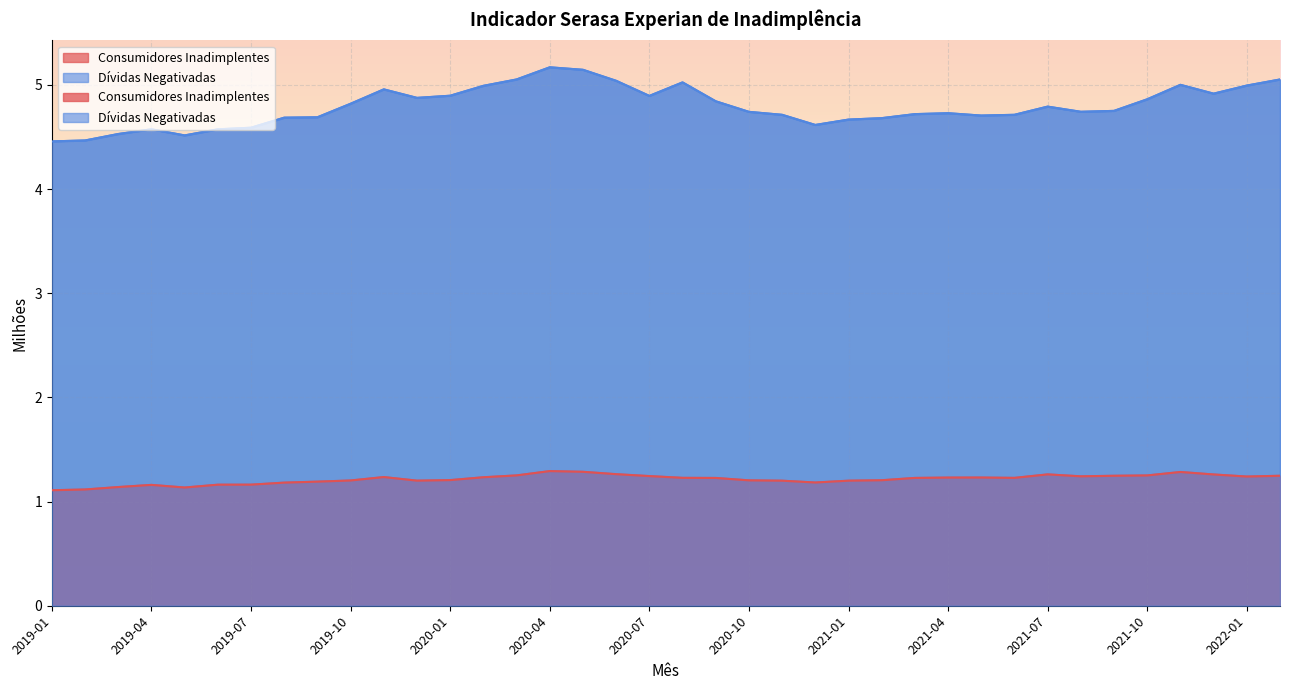

At which label is Dívidas Negativadas closest to 4?

2019-01